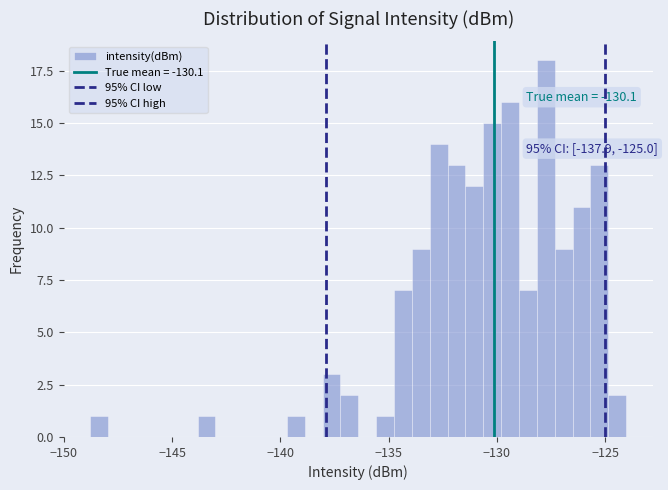

Read against the x-axis, roughly where is the centre of the tallest bar?

-127.5